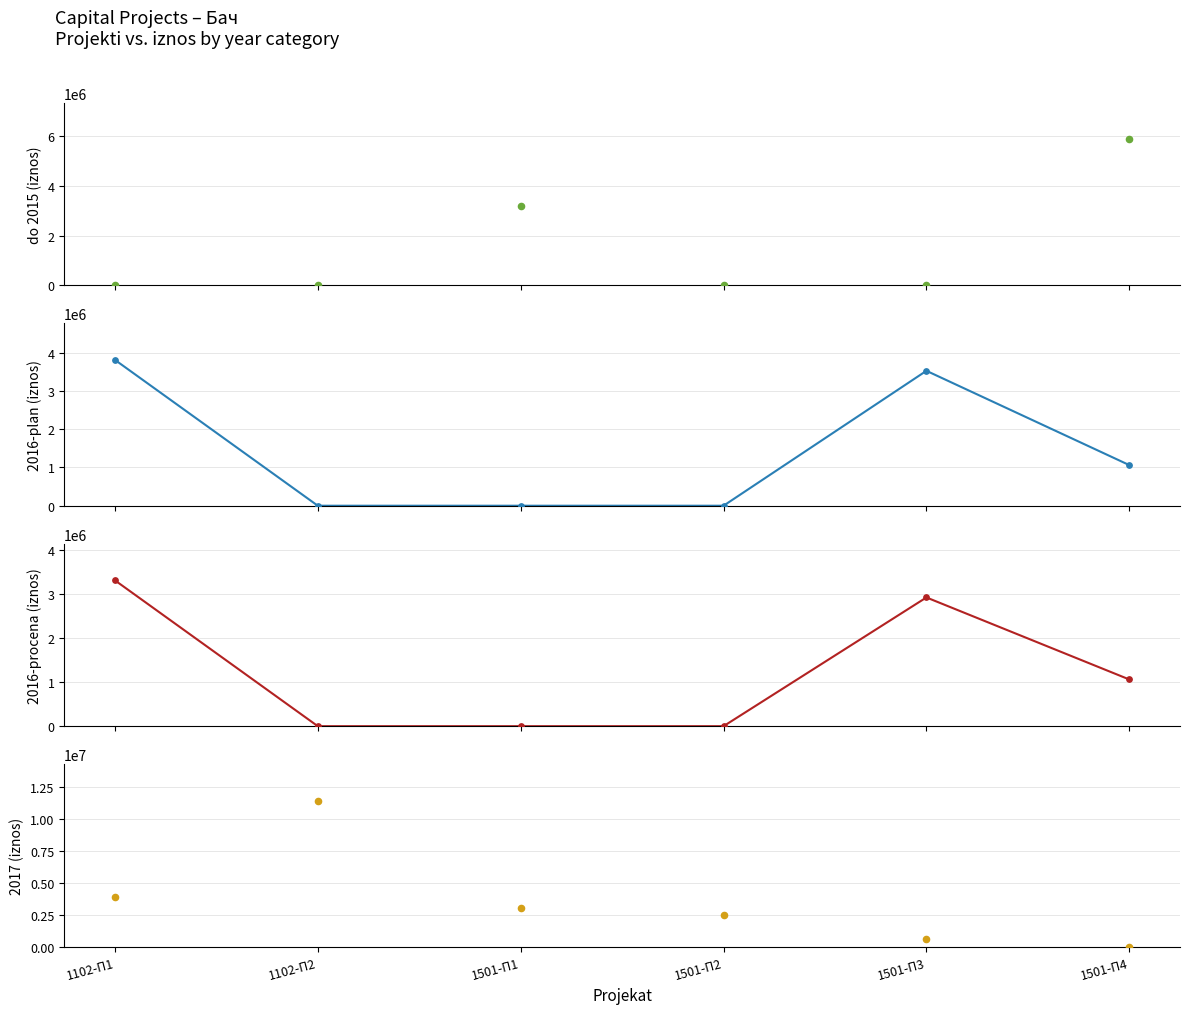

Which series has the largest total across all categories?

do 2015